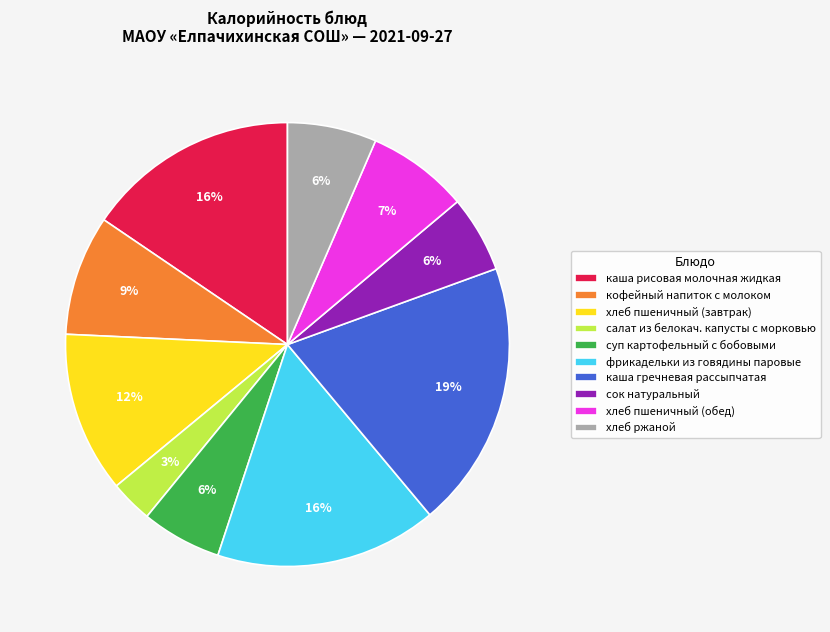

To the nearest percent, what is the difference between the largest and smallest slice percentages?

16%